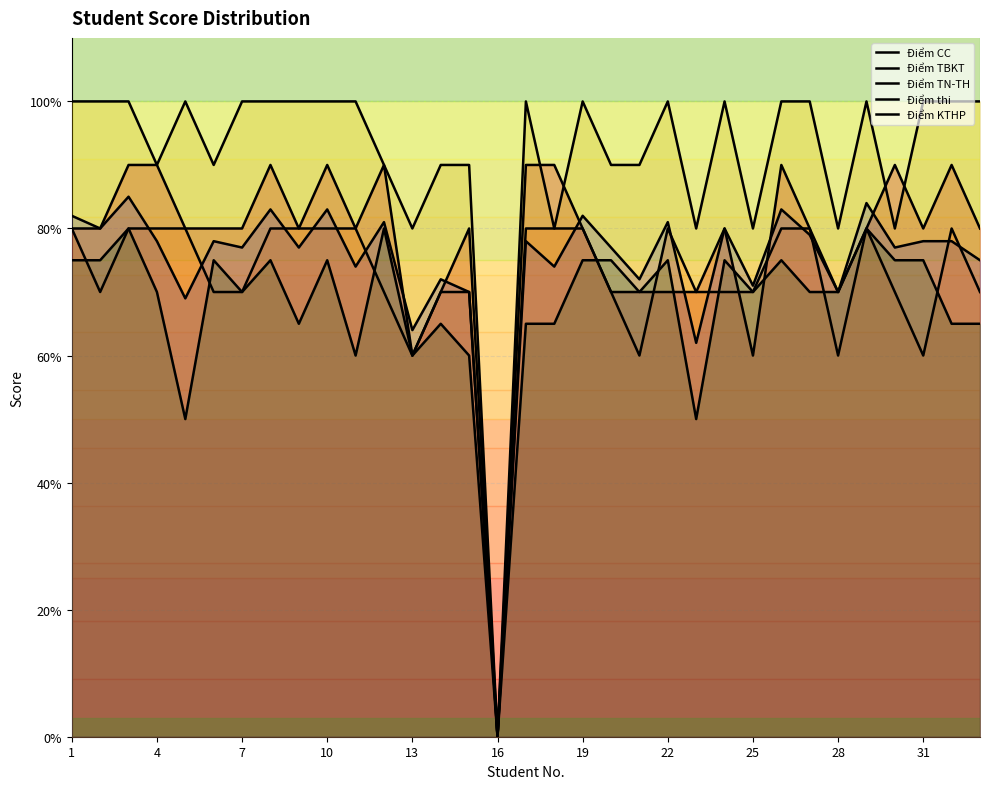

Is the value of Điểm TN-TH at 13 greater than the value of Điểm thi at 27?

Yes